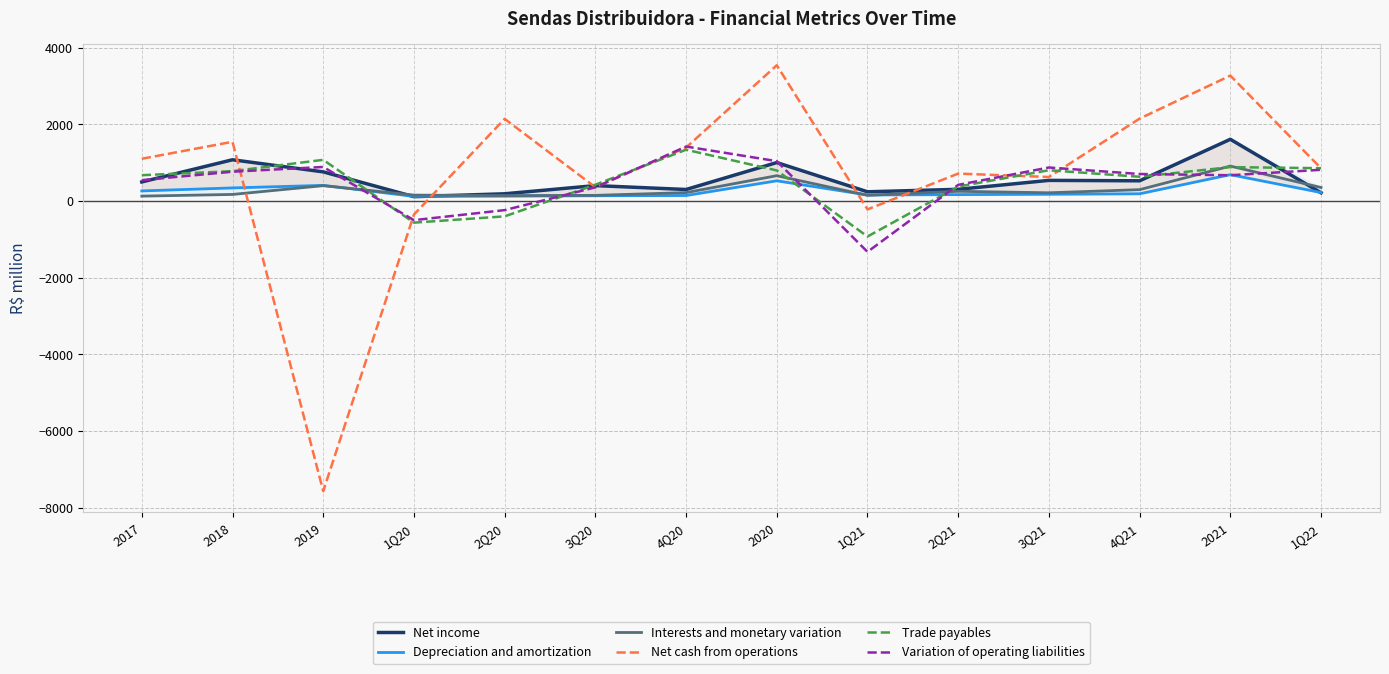

What is the value of the Interests and monetary variation point at the 1st from the left?

127